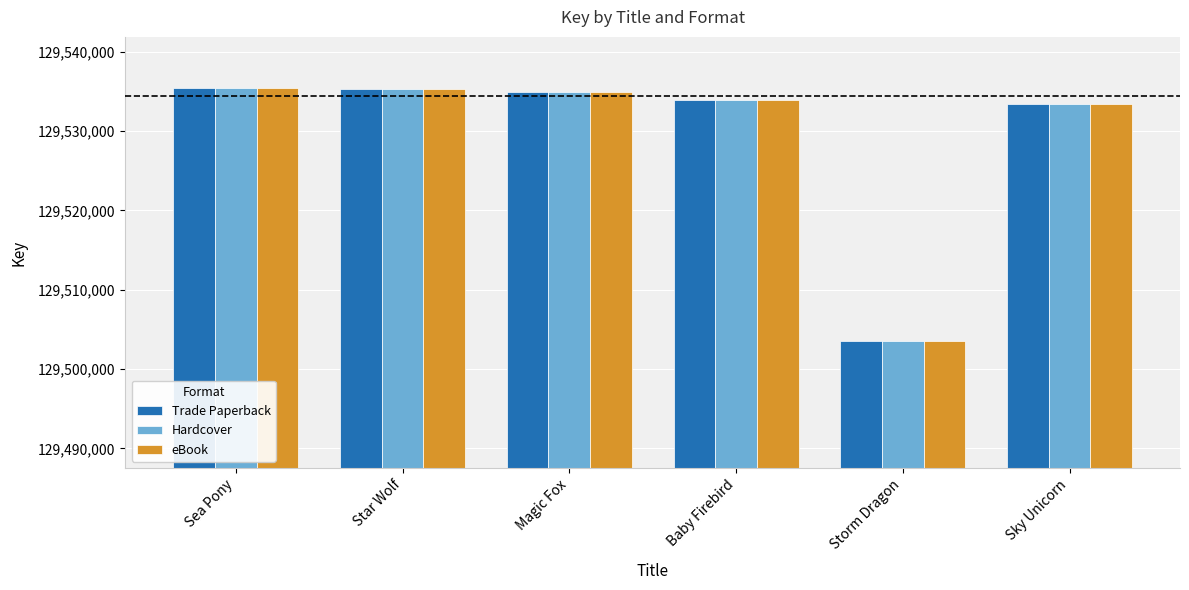

What is the sum of all Hardcover values?

777176547